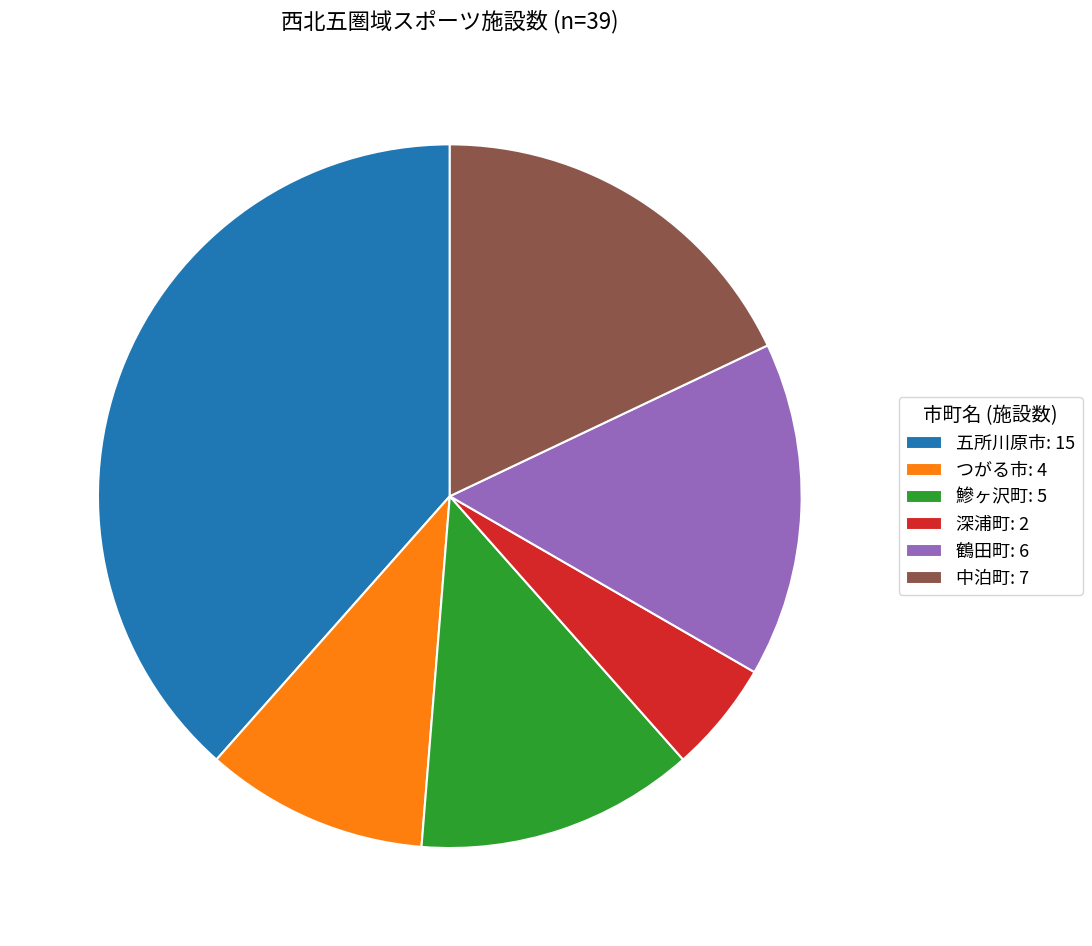

Is it true that 中泊町: 7 is 18% of the pie?

True